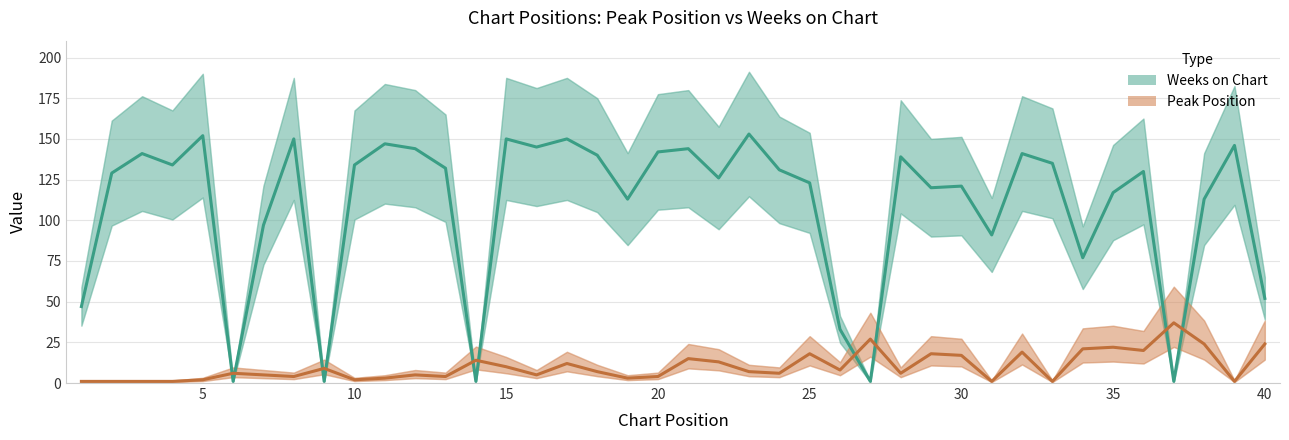

What is the average value of the Peak Position series?

10